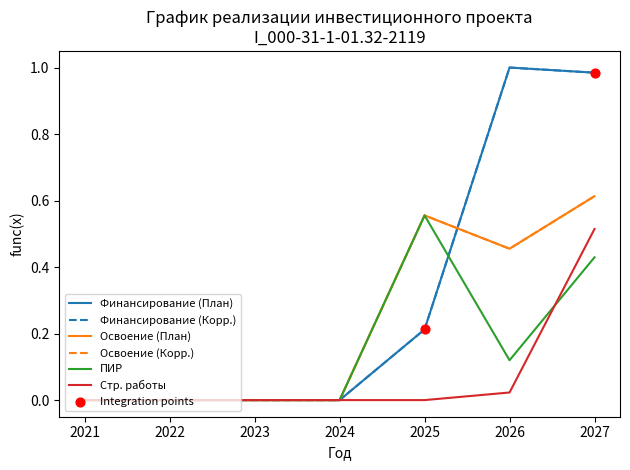

Does the chart have visible grid lines?

No